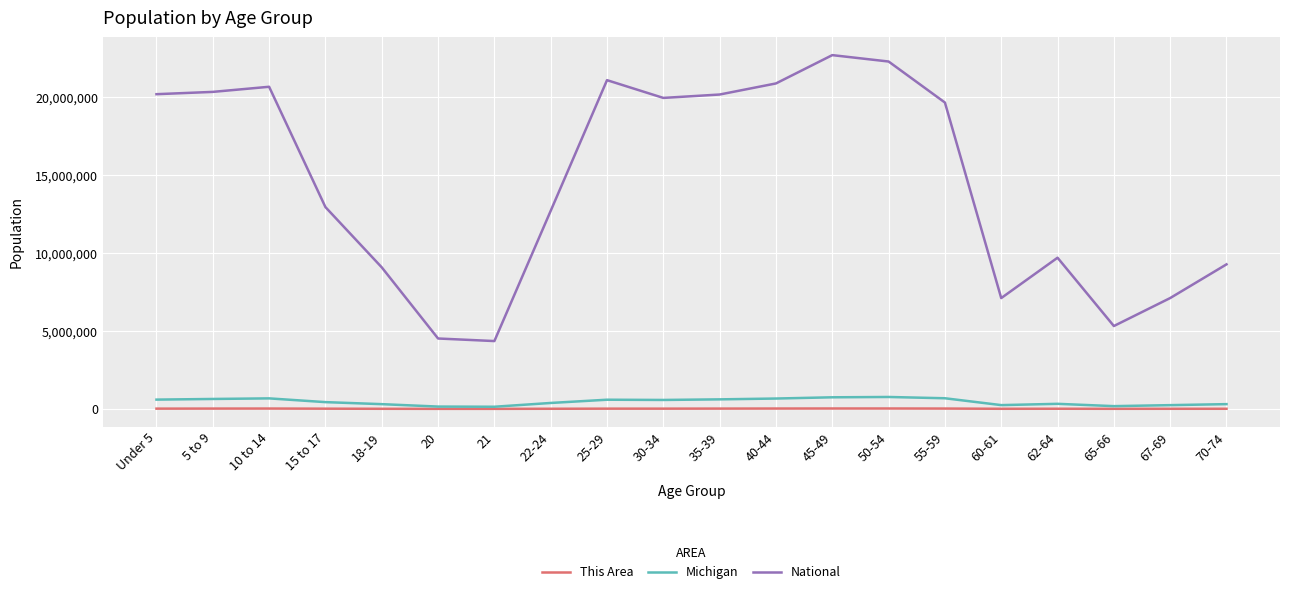

At how many categories does at least one series exceed 21766103?

2